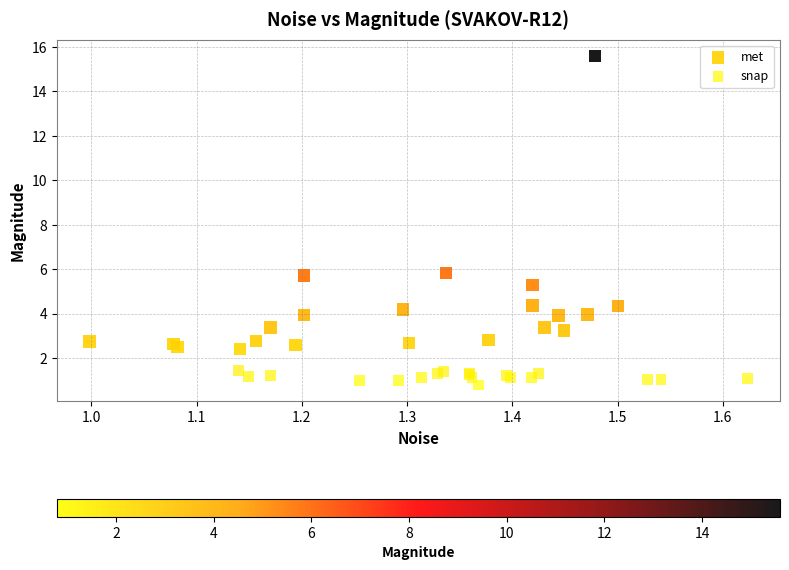

Which series has the largest Y range (max minus min)?

met